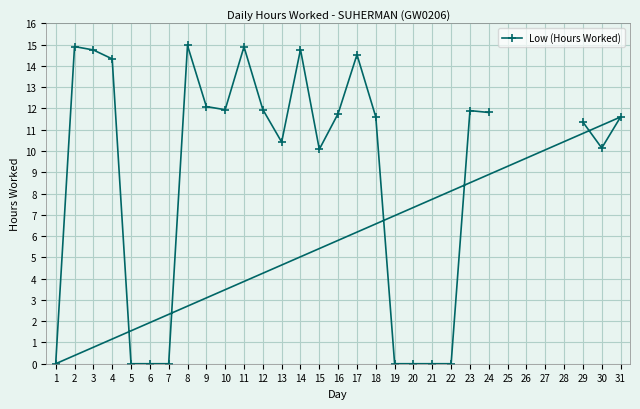

What is the difference between the maximum and minimum values?

15.0